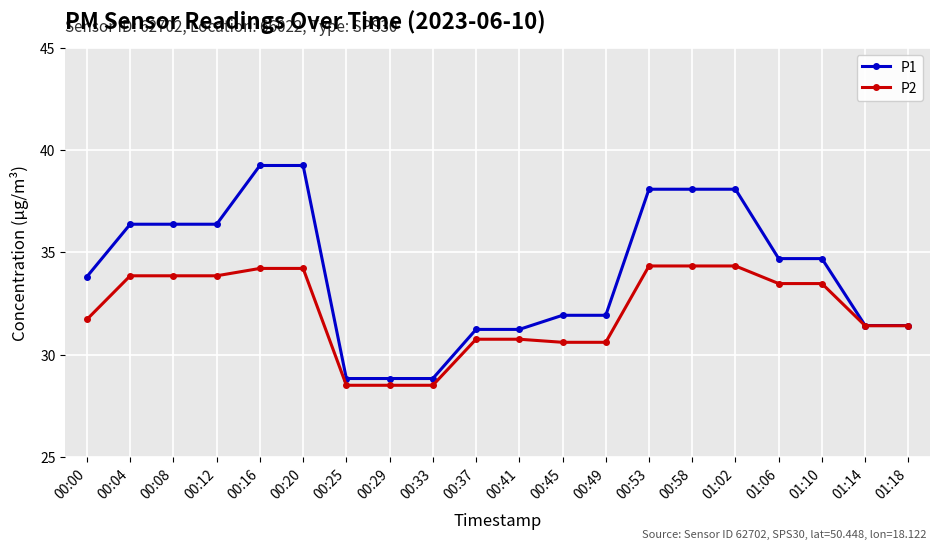

Which series has the largest total across all categories?

P1